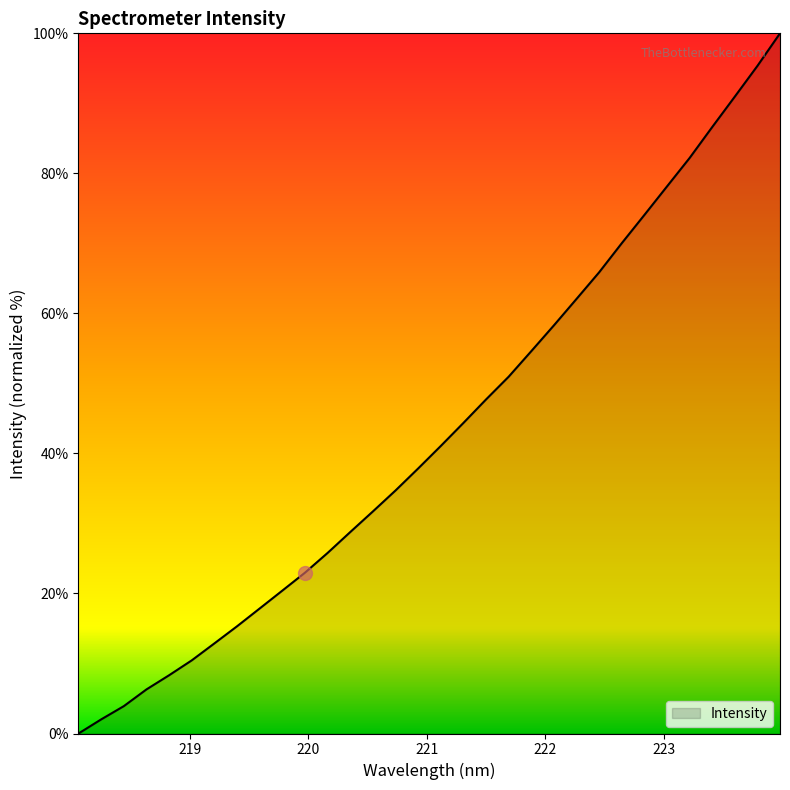

What is the difference between the maximum and minimum values?

100.0